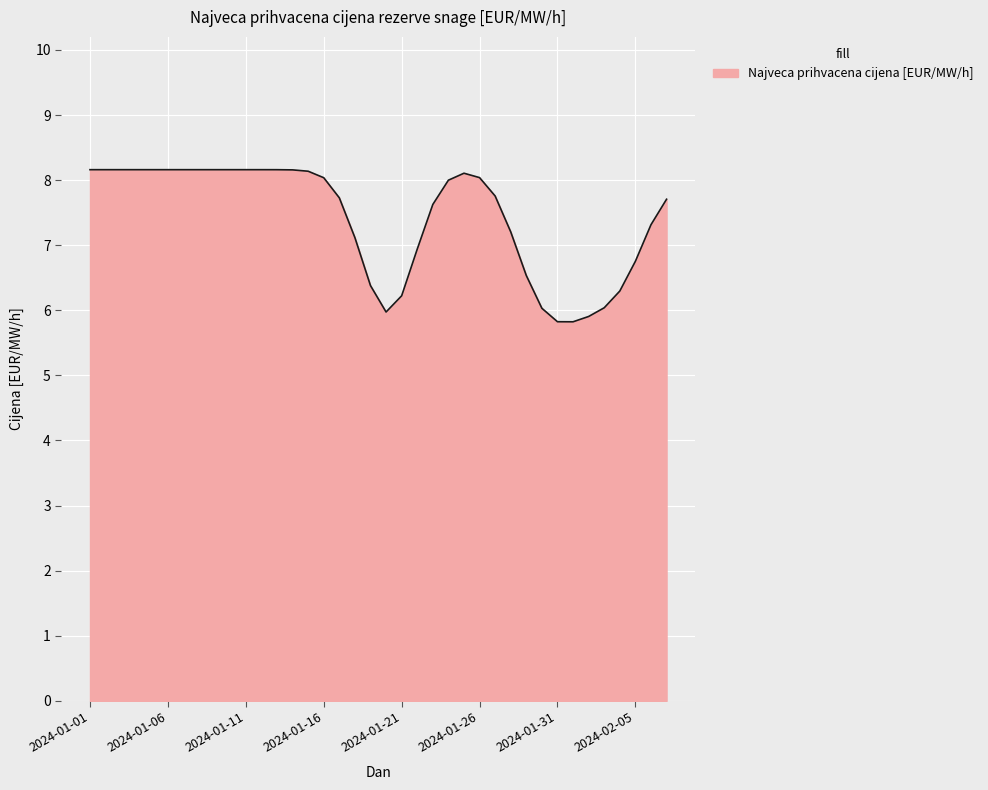

How many lines are shown in the chart?

1